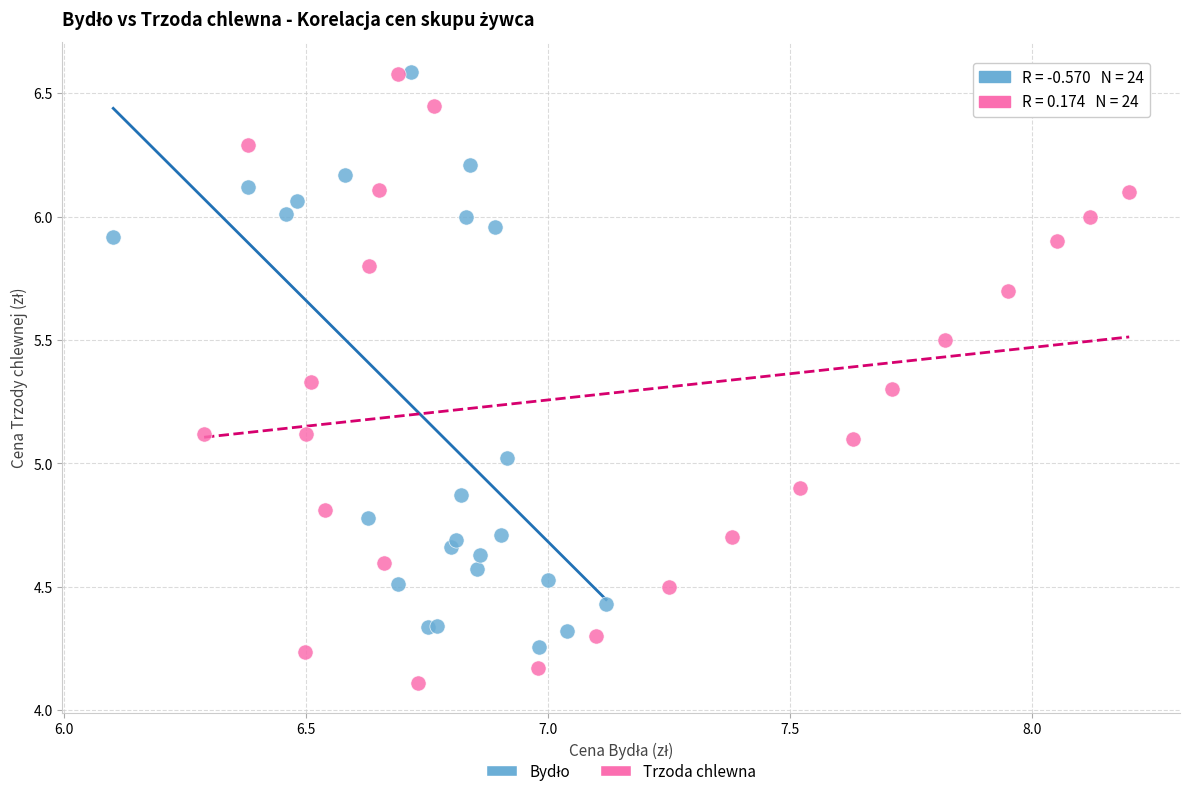

Which series has the widest spread of Y values?

Trzoda chlewna